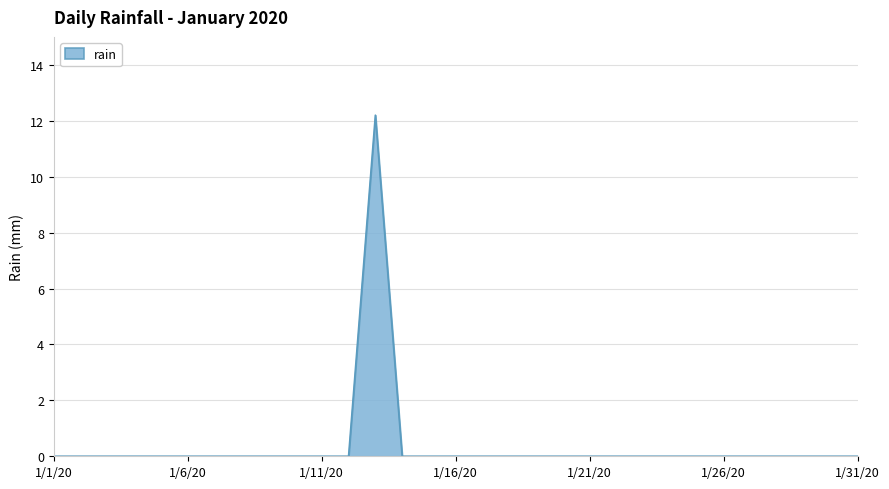

What is the maximum value shown in the chart?

12.2